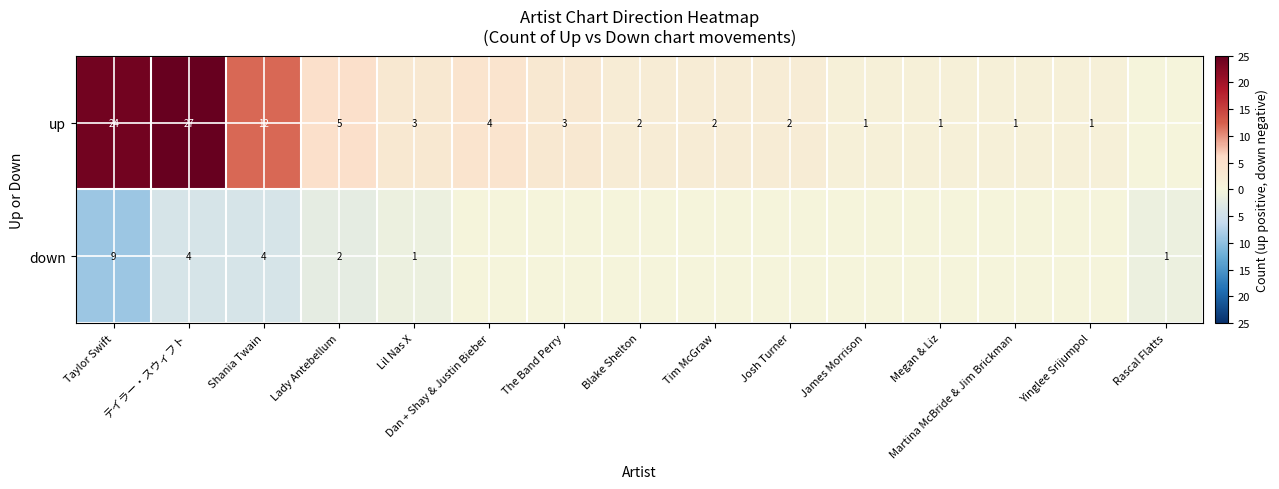

What is the total value across all series at Lil Nas X?

4